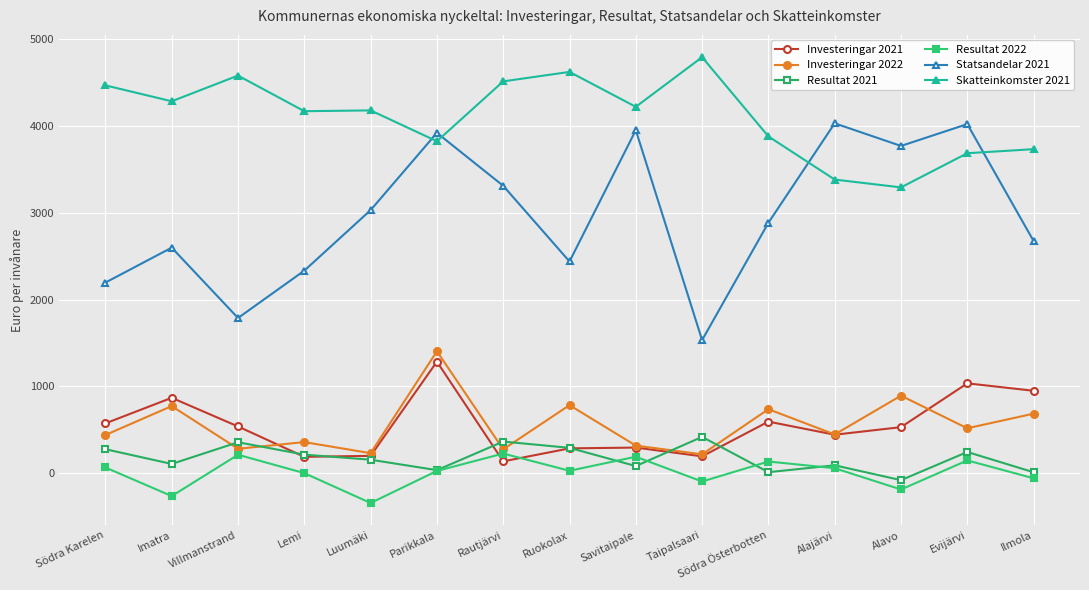

Is the value of Skatteinkomster 2021 at Alajärvi greater than the value of Statsandelar 2021 at Parikkala?

No